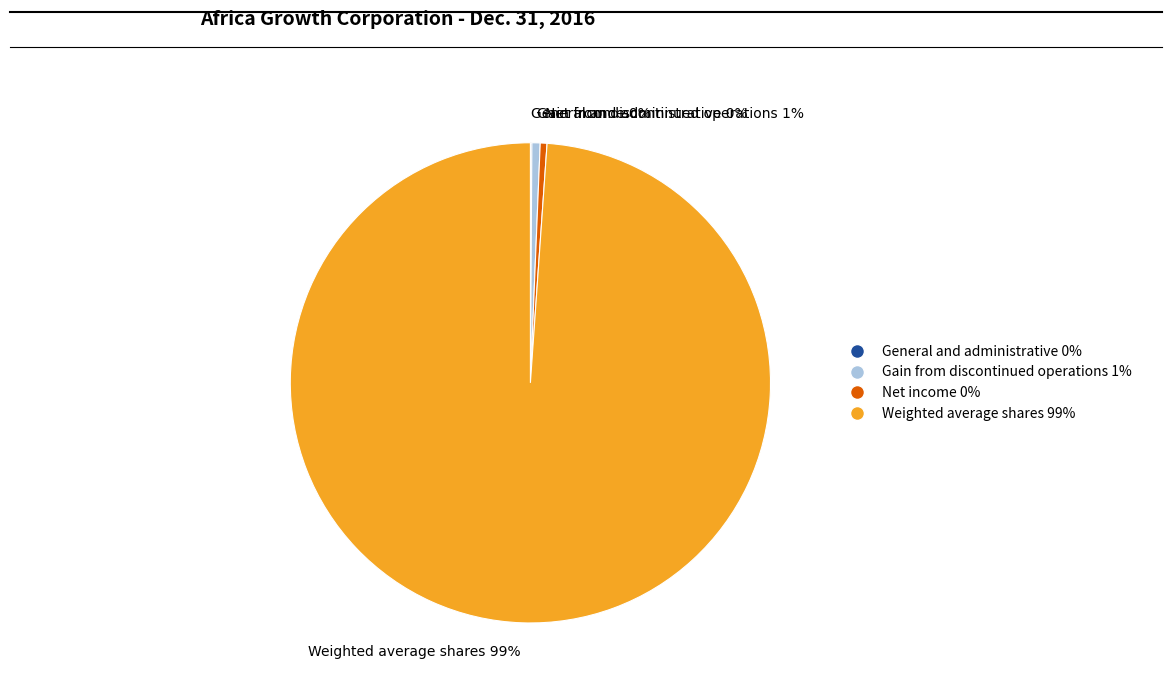

To the nearest percent, what portion does Gain from discontinued operations 1% represent?

1%